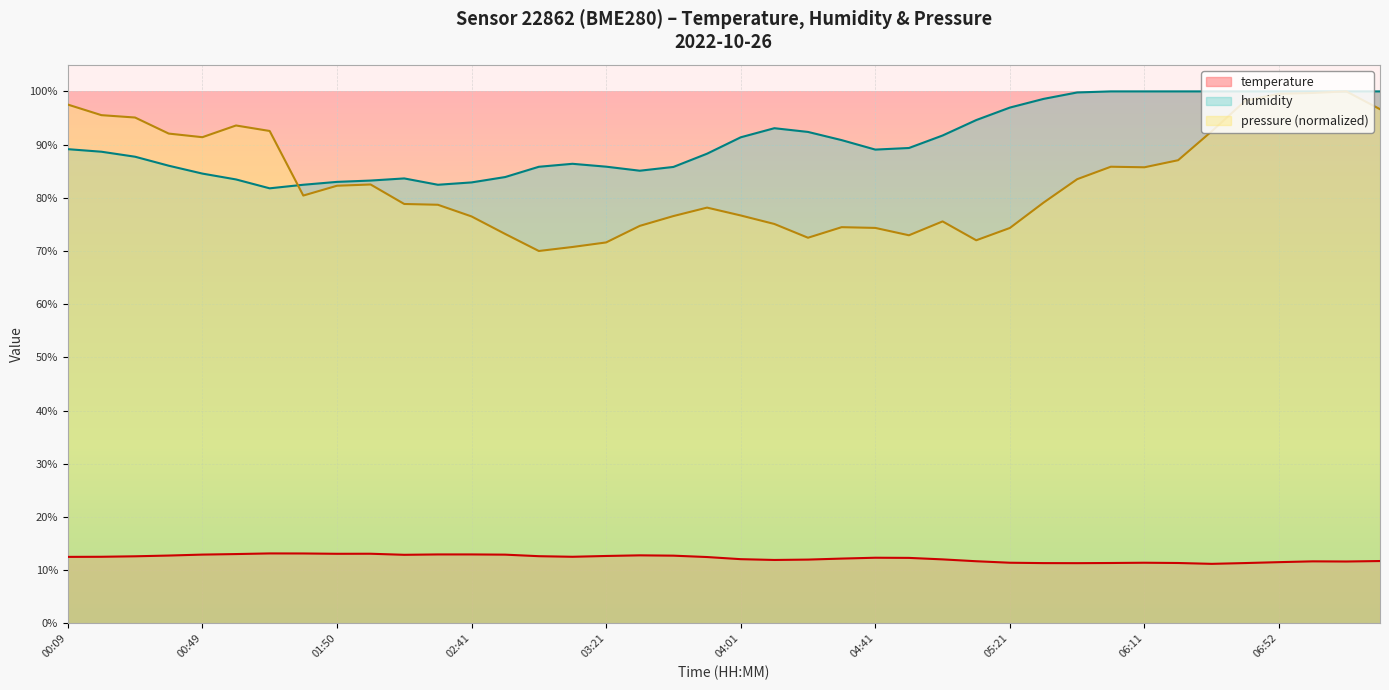

Is it true that pressure (normalized) equals 138.4 at 06:52?

False